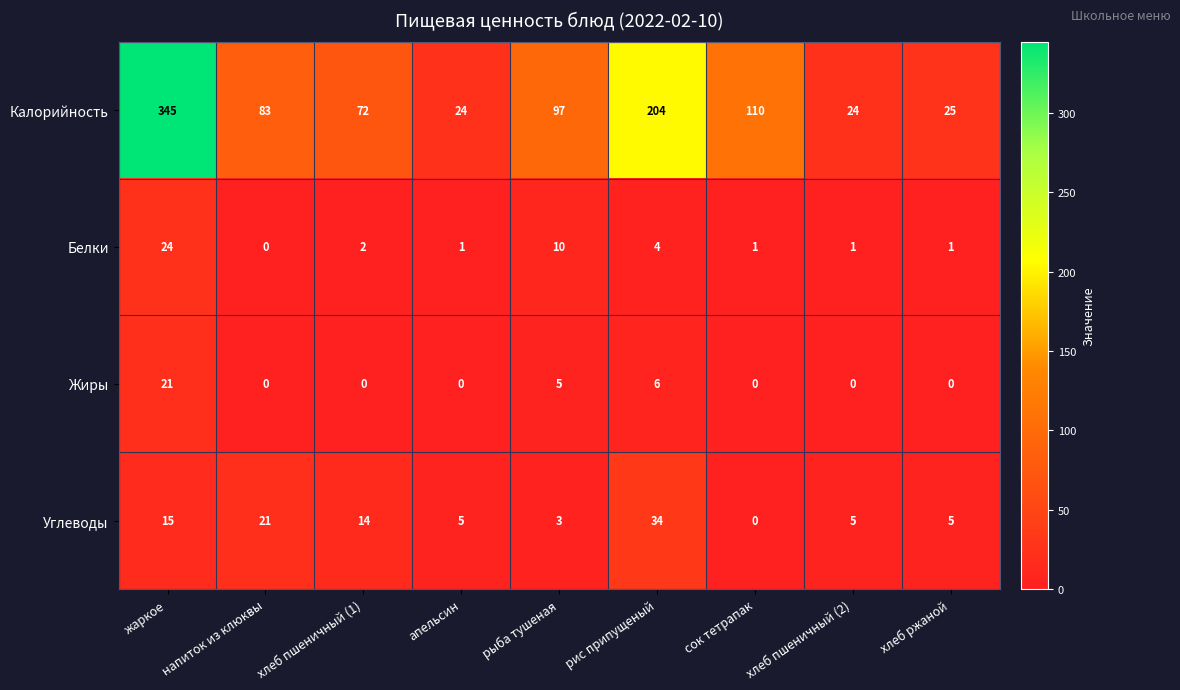

Between напиток из клюквы and хлеб пшеничный (2), which series saw the biggest shift?

Калорийность